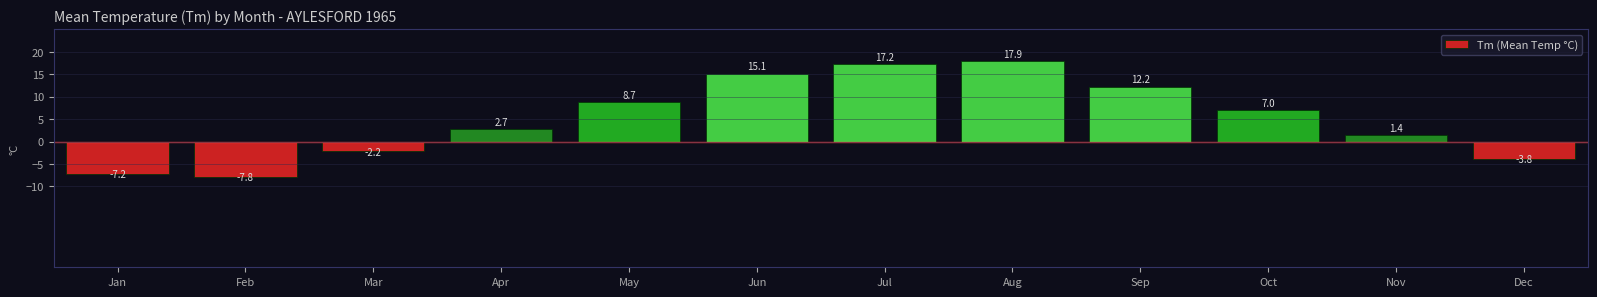

Rank the categories by value from lowest to highest.

Feb, Jan, Dec, Mar, Nov, Apr, Oct, May, Sep, Jun, Jul, Aug